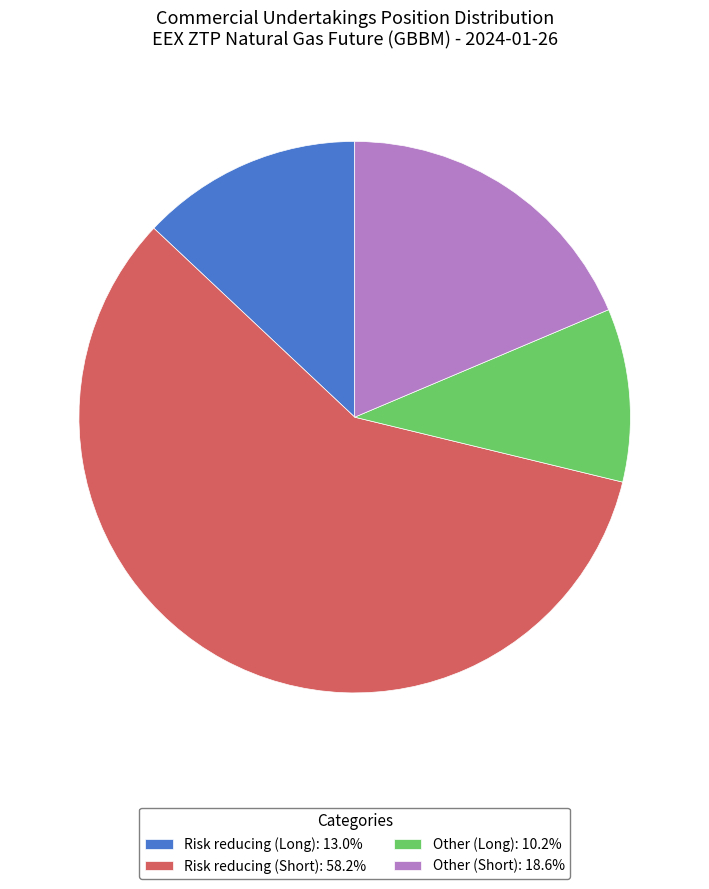

The Other (Short) slice represents 6% of the pie. True or false?

False